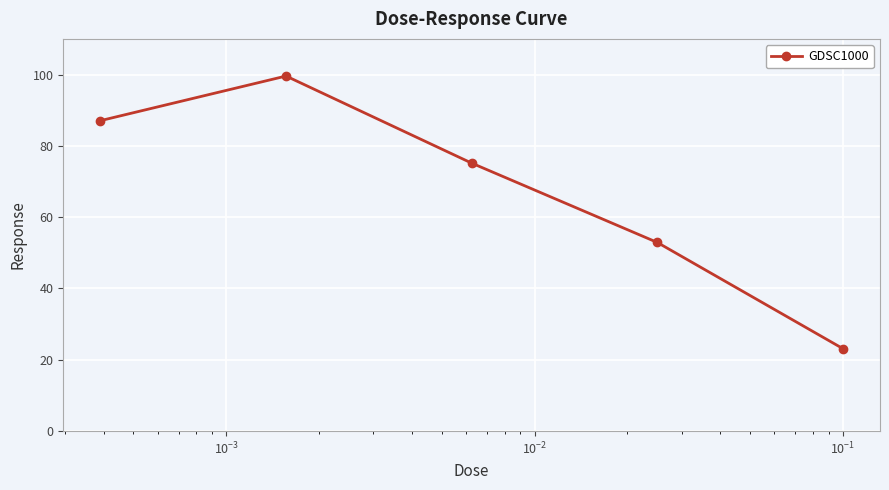

What is the sum of all values?

337.9